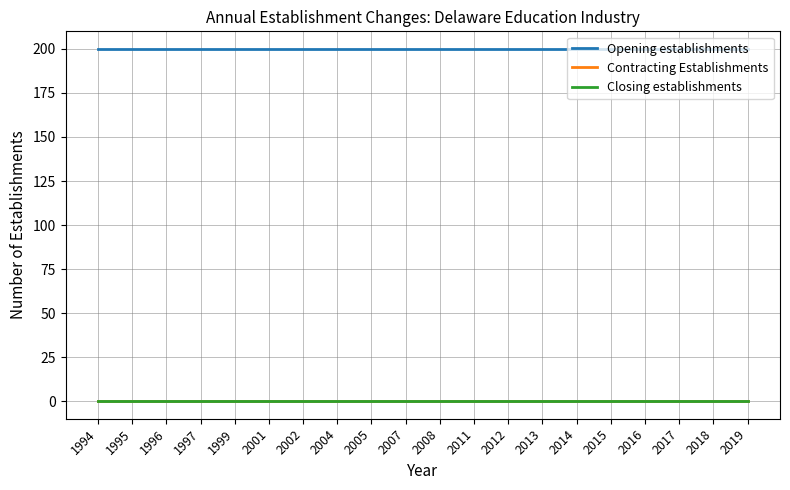

What is the total value across all series at 2005?

200